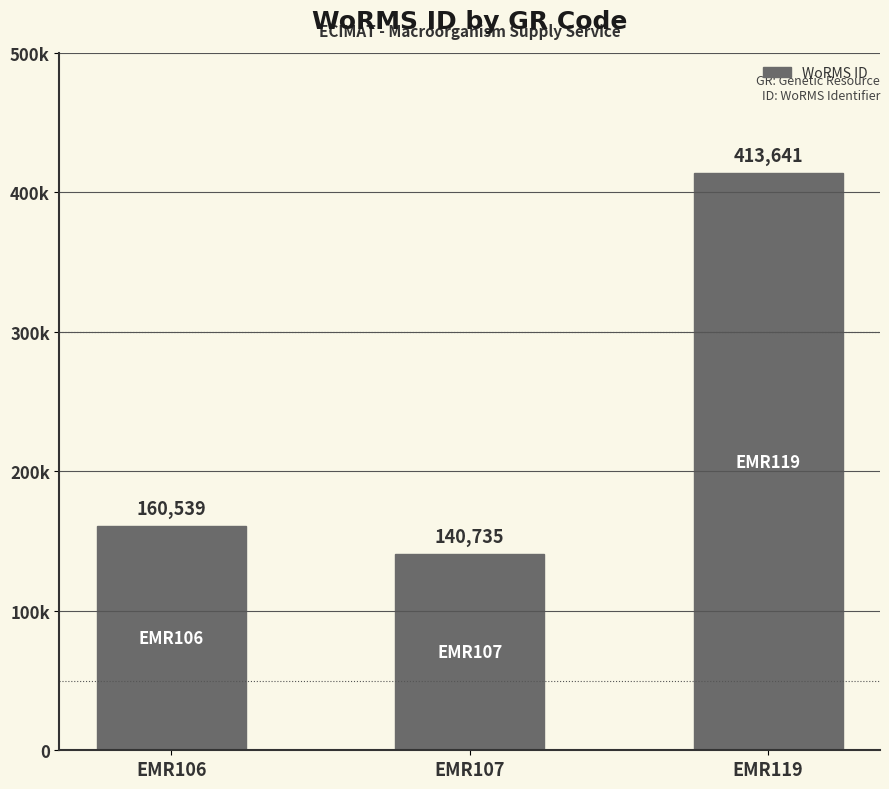

How many bars are there in total?

3